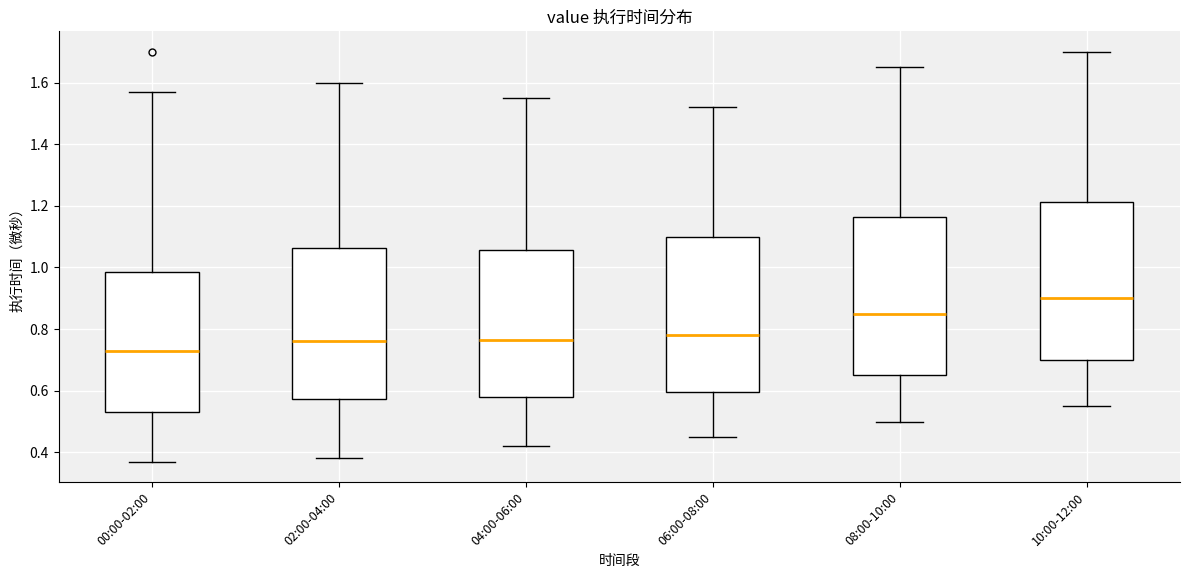

Reading left to right, read every box against the y-axis: the position of its median line, the range the box covers, and the ends of its whiskers. The values are not printed on the chart, so give them approximately, as read against the axis.

00:00-02:00: median 0.74, box 0.54 to 0.98, whiskers 0.38 to 1.58
02:00-04:00: median 0.76, box 0.58 to 1.06, whiskers 0.38 to 1.60
04:00-06:00: median 0.76, box 0.58 to 1.06, whiskers 0.42 to 1.56
06:00-08:00: median 0.78, box 0.60 to 1.10, whiskers 0.46 to 1.52
08:00-10:00: median 0.86, box 0.66 to 1.16, whiskers 0.50 to 1.66
10:00-12:00: median 0.90, box 0.70 to 1.22, whiskers 0.56 to 1.70